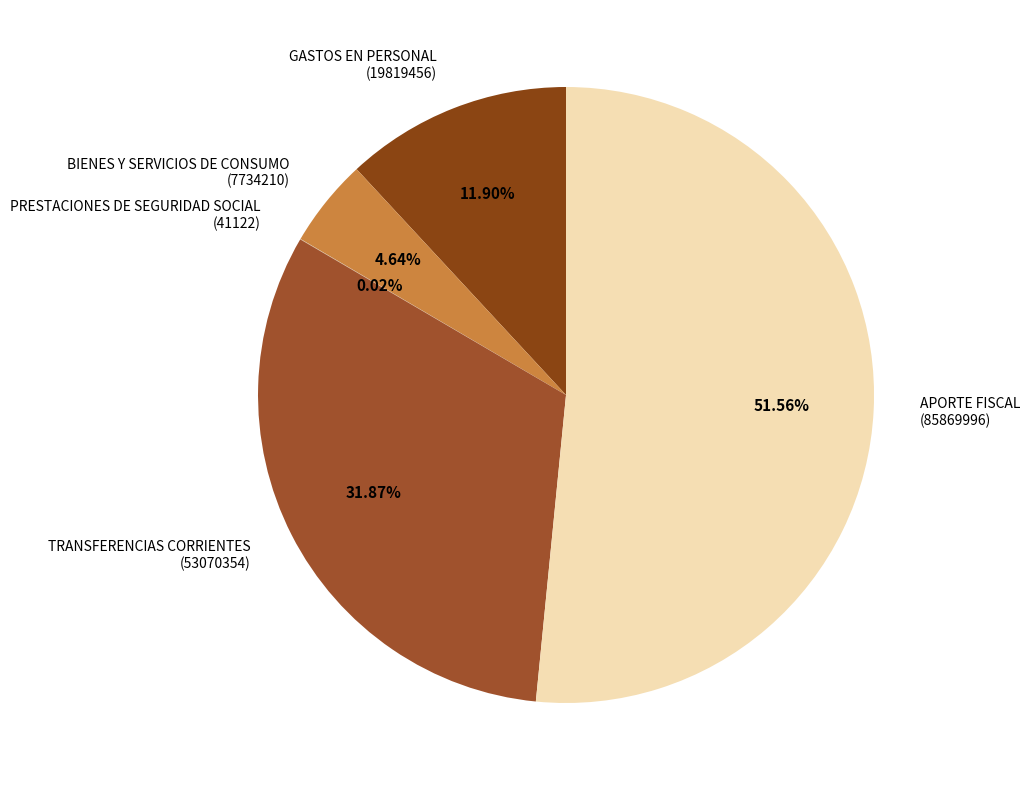

Approximately how many times larger is the value at BIENES Y SERVICIOS DE CONSUMO (7734210) compared to GASTOS EN PERSONAL (19819456)?

0.4